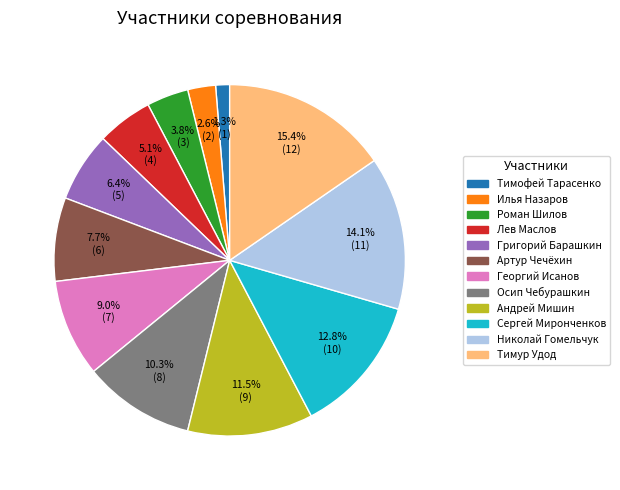

Is there a majority slice in this chart?

No